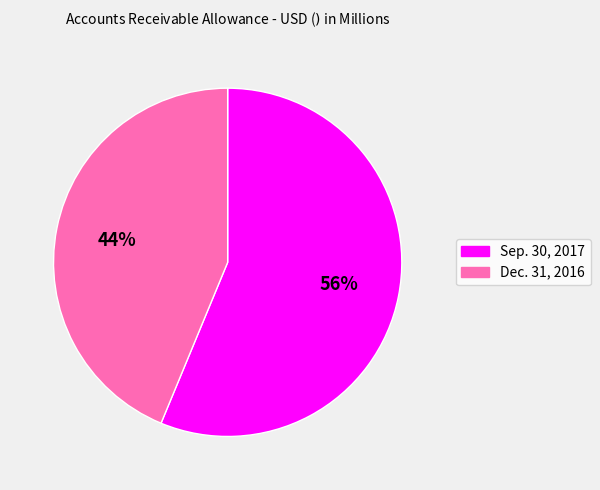

Count the number of slices in the pie.

2